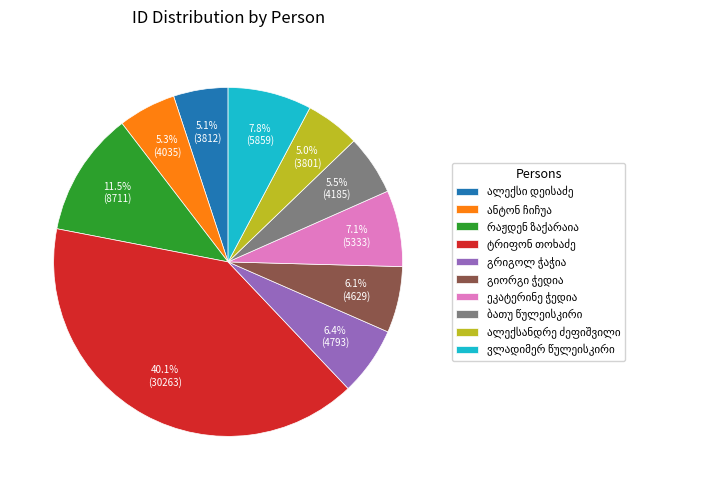

Does any single category account for the majority?

No